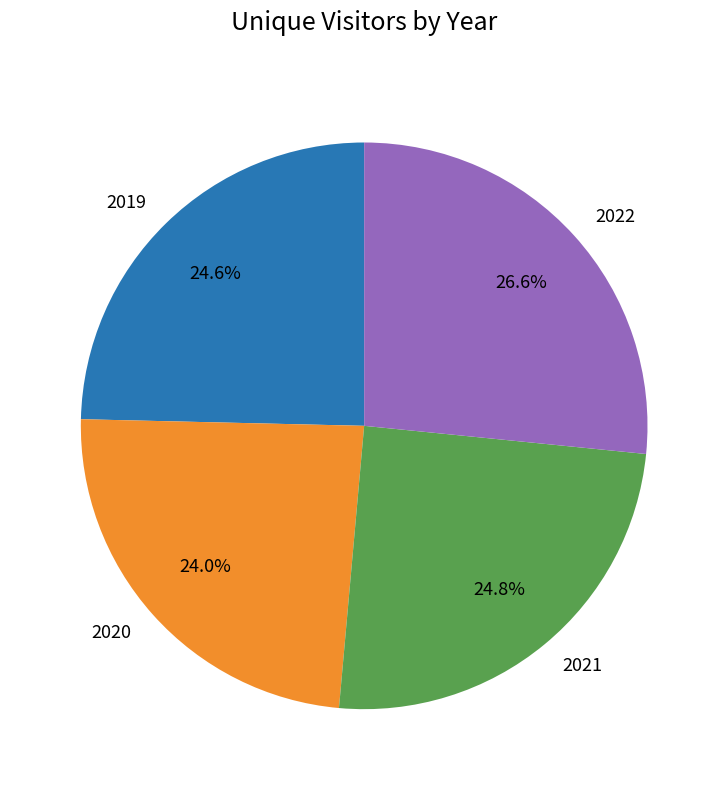

What is the ratio of the value at 2019 to the value at 2020?

1.0